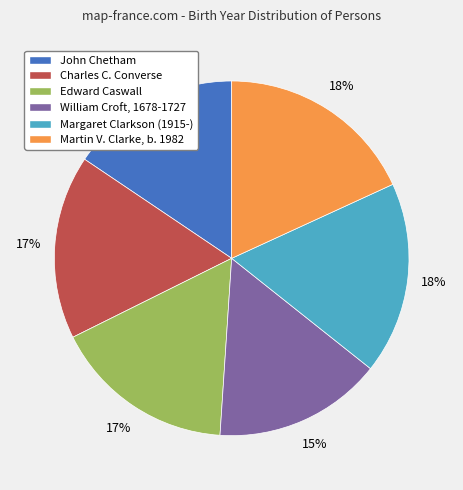

To the nearest percent, what is the difference between the largest and smallest slice percentages?

3%